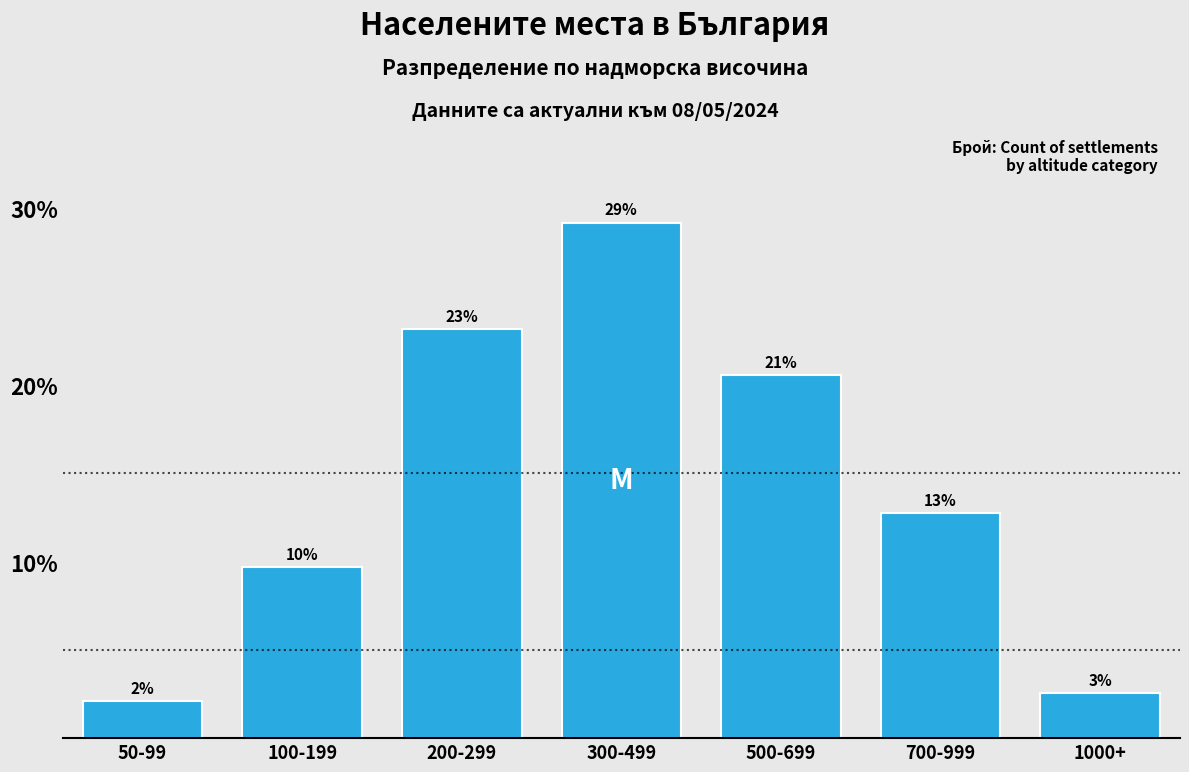

Does the chart contain any negative values?

No